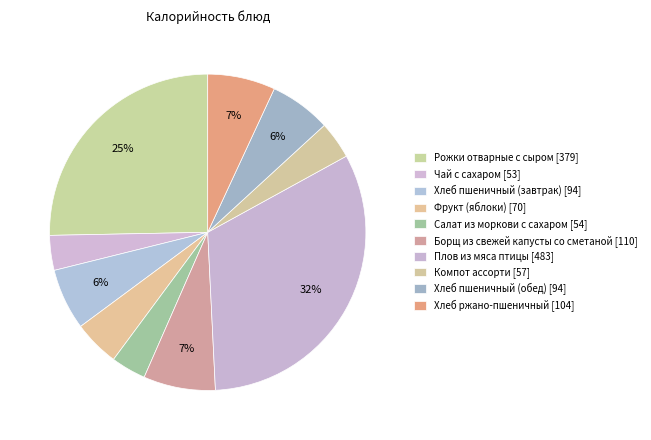

To the nearest percent, what percentage of the pie is Хлеб ржано-пшеничный?

7%